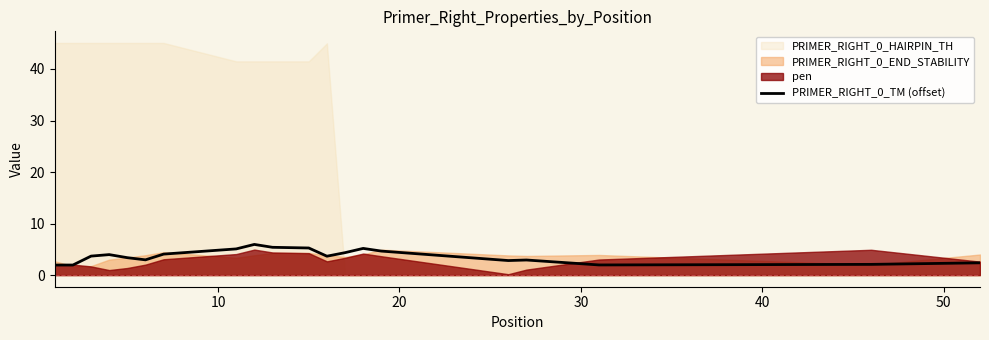

How many points are higher than both their immediate neighbors (excluding endpoints)?

4